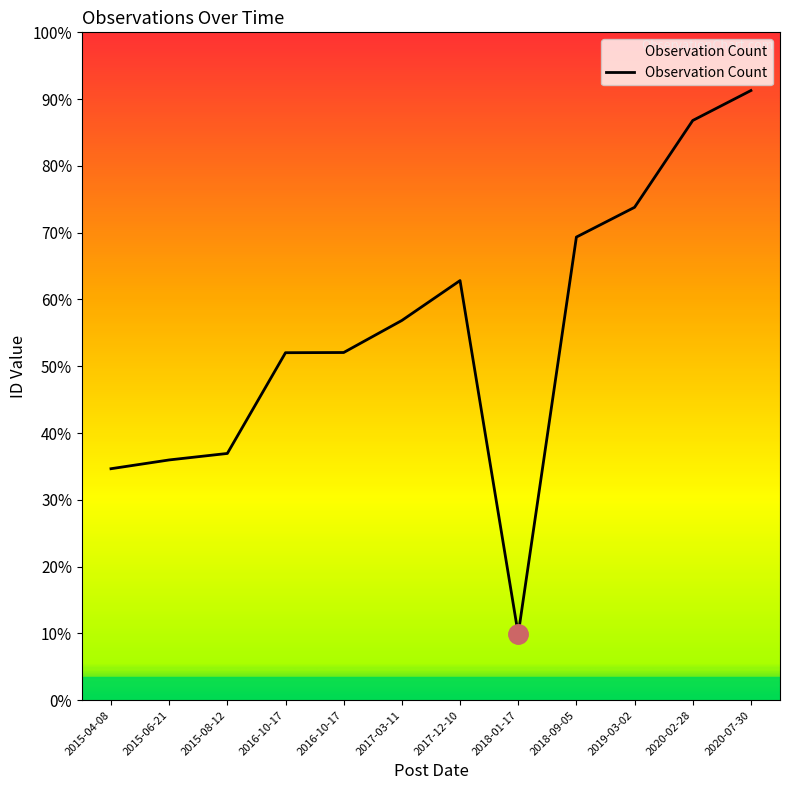

Does the chart display data point markers on the line(s)?

No